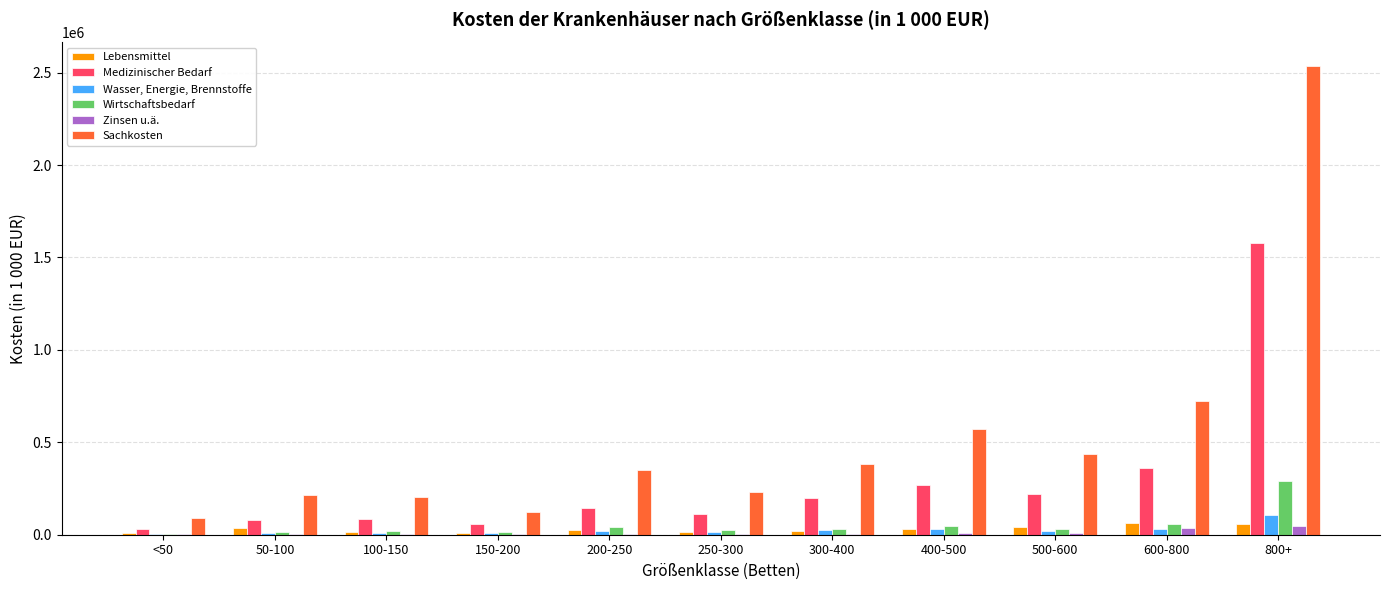

How many groups of bars are there?

11